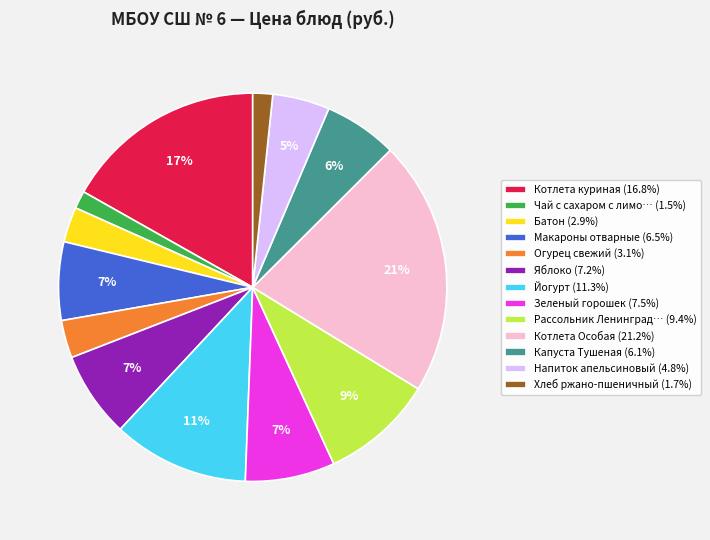

To the nearest percent, what is the combined percentage of Зеленый горошек (7.5%) and Хлеб ржано-пшеничный (1.7%)?

9%